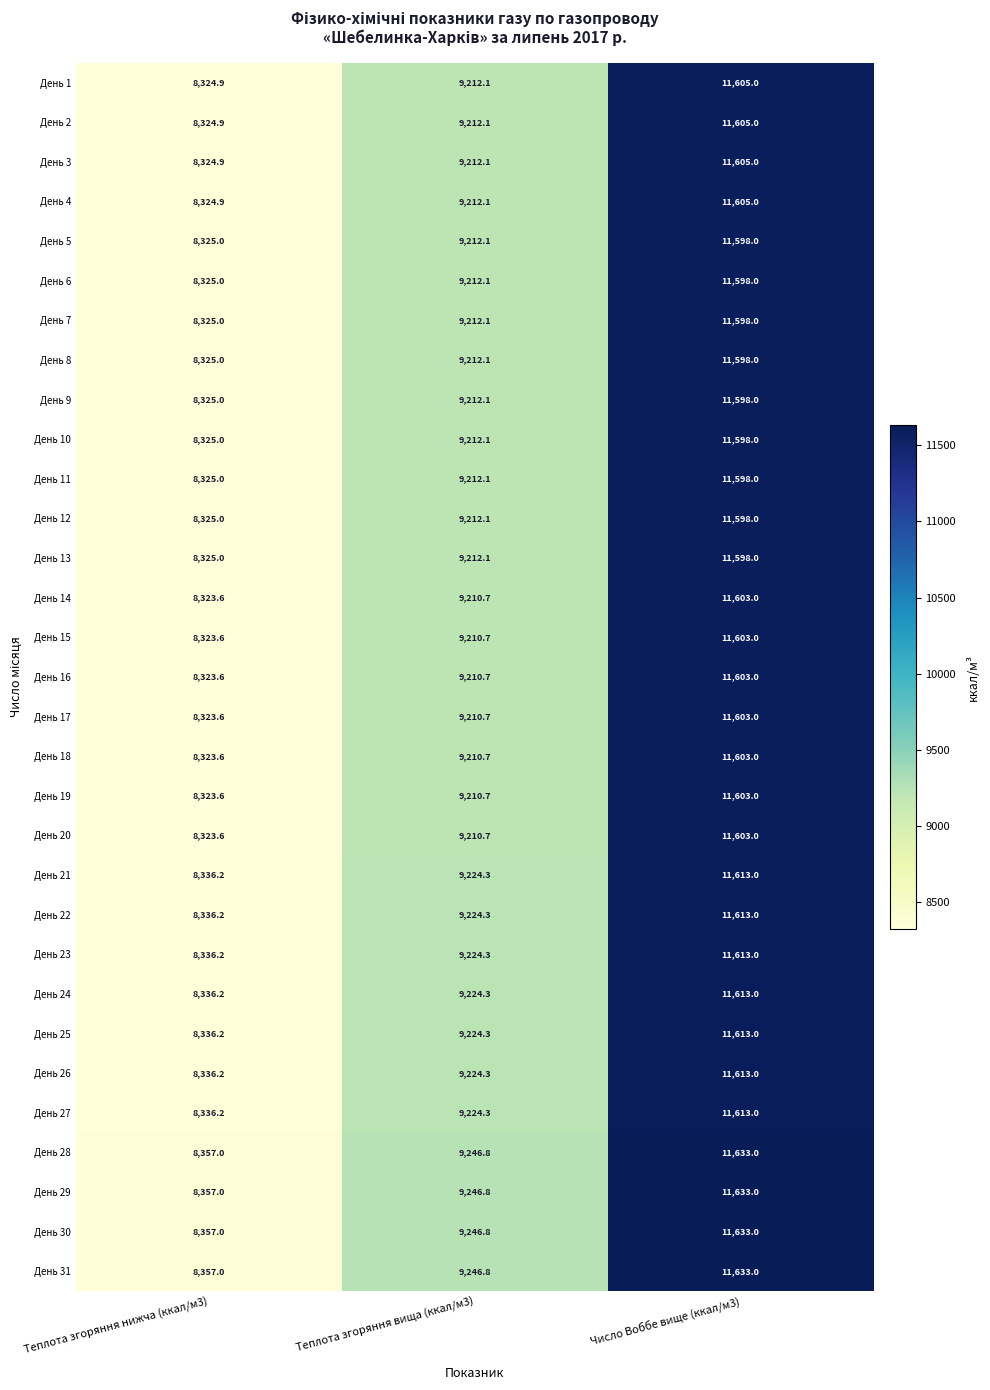

Where does the День 21 series first go above 9224?

Теплота згоряння вища (ккал/м3)